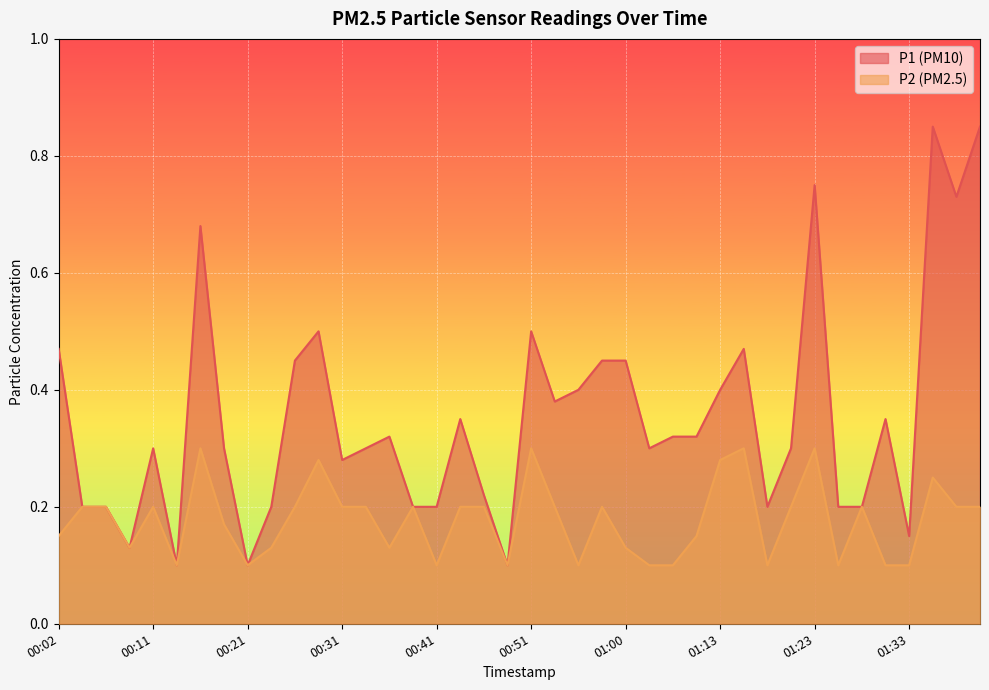

What is the total value across all series at 00:38?

0.4